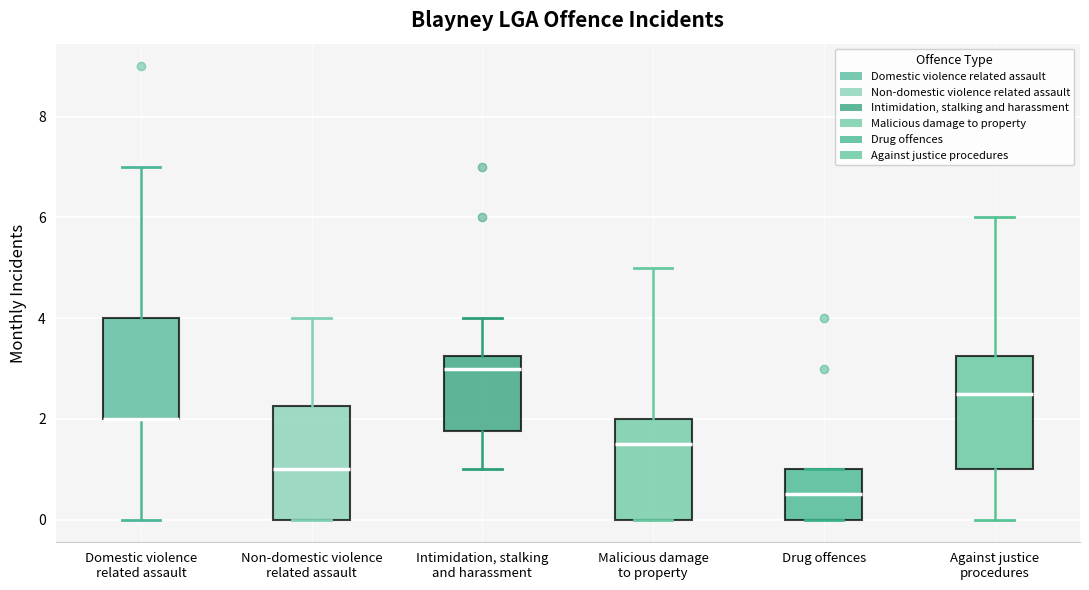

Reading left to right, transcribe this box plot: for each box, give where its median line is, the range the box spans, and where its two whiskers end, as read against the y-axis. The values are not printed on the chart, so give them approximately, as read against the axis.

Domestic violence related assault: median 2.0 (drawn on the box's lower edge), box 2.0 to 4.0, whiskers 0.0 to 7.0
Non-domestic violence related assault: median 1.0, box 0.0 to 2.2, whiskers 0.0 to 4.0
Intimidation, stalking and harassment: median 3.0, box 1.8 to 3.2, whiskers 1.0 to 4.0
Malicious damage to property: median 1.6, box 0.0 to 2.0, whiskers 0.0 to 5.0
Drug offences: median 0.6, box 0.0 to 1.0, whiskers 0.0 to 1.0
Against justice procedures: median 2.6, box 1.0 to 3.2, whiskers 0.0 to 6.0